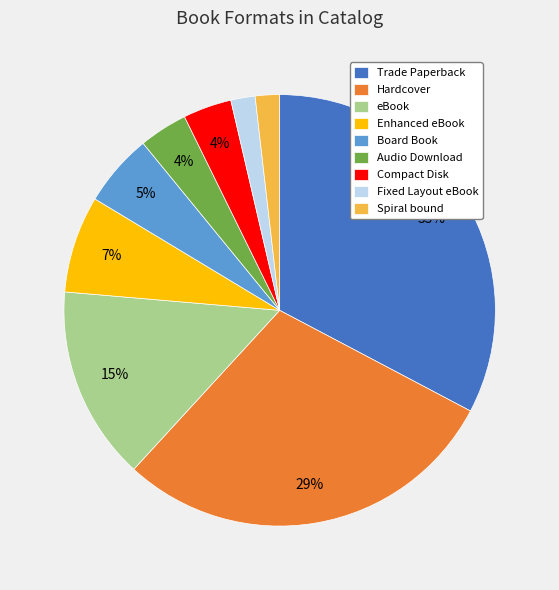

Which category has the biggest portion of the pie?

Trade Paperback